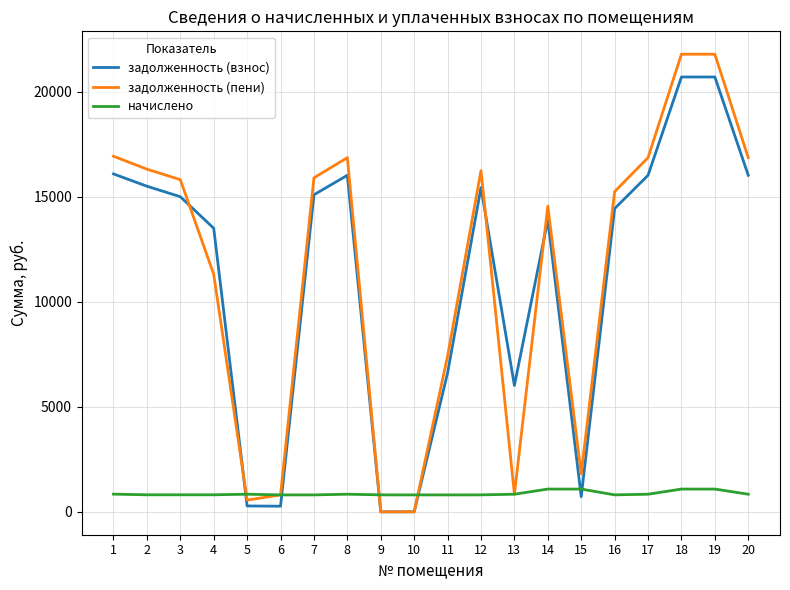

Is this an area chart (filled region under the line)?

No